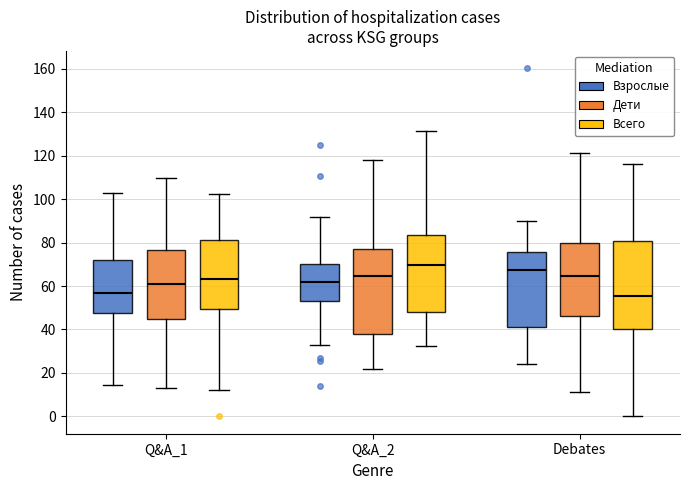

Where does the lower whisker of the box for Q&A_2 (Дети) end on the y-axis? The values are not printed on the chart, so give them approximately, as read against the axis.

22